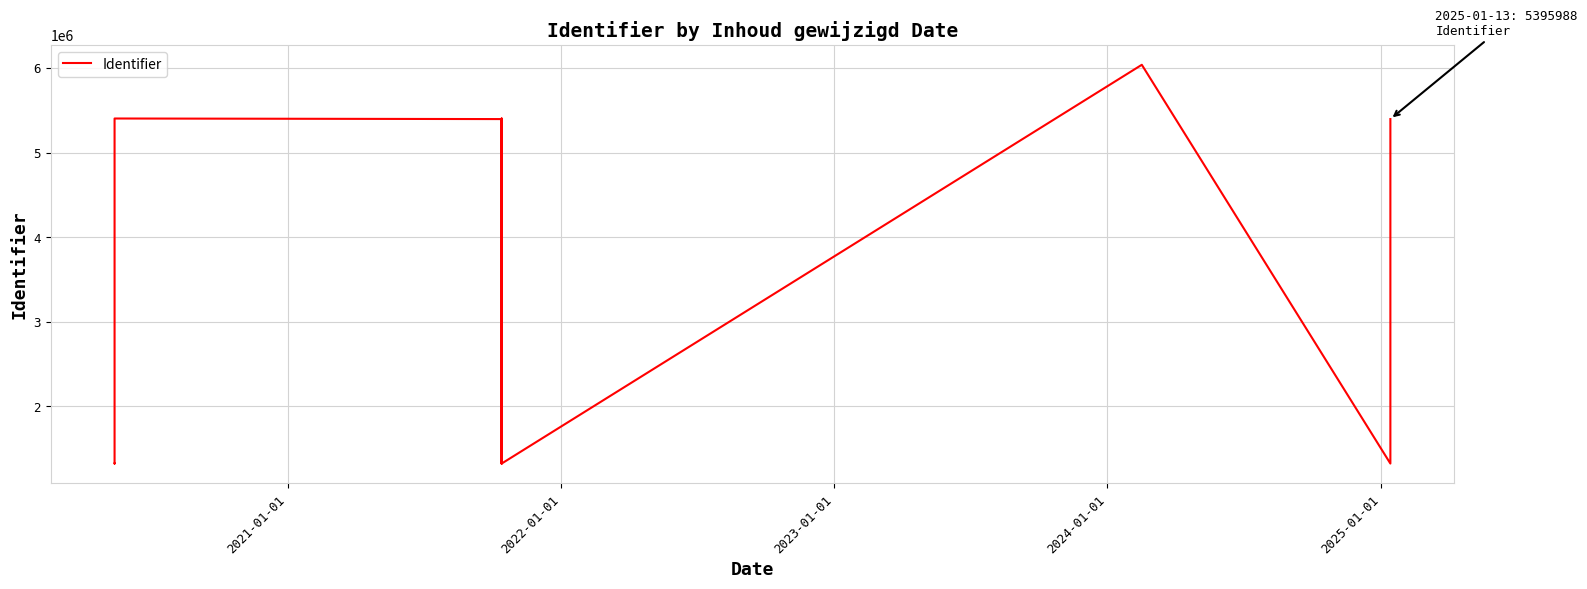

How many data points are less than 1320969?

7